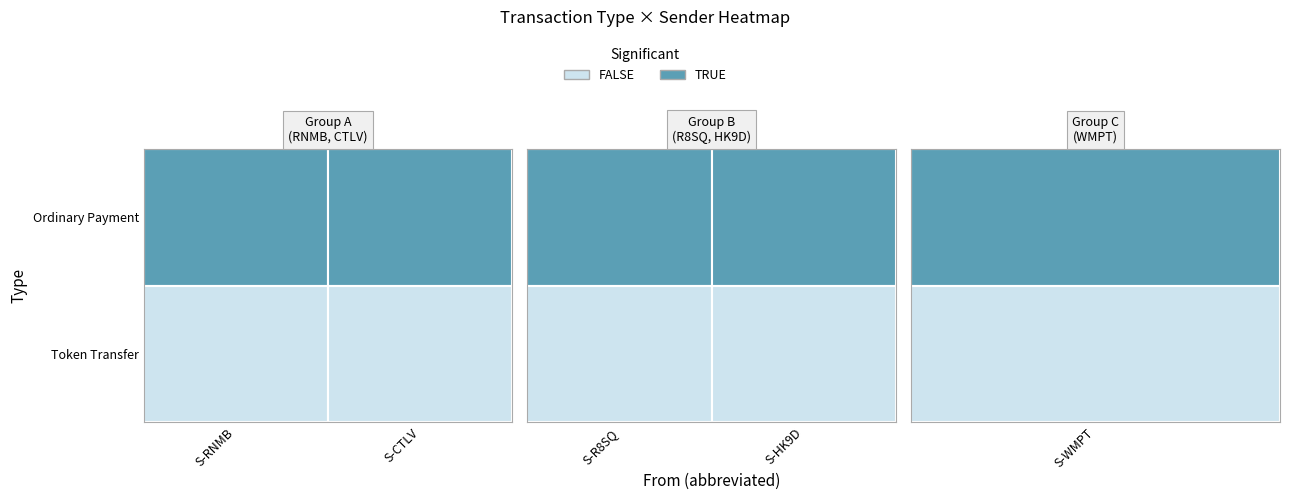

The value of Ordinary Payment at S-RNMB-9FJW-3BJW-F3Z3M is 85. True or false?

True